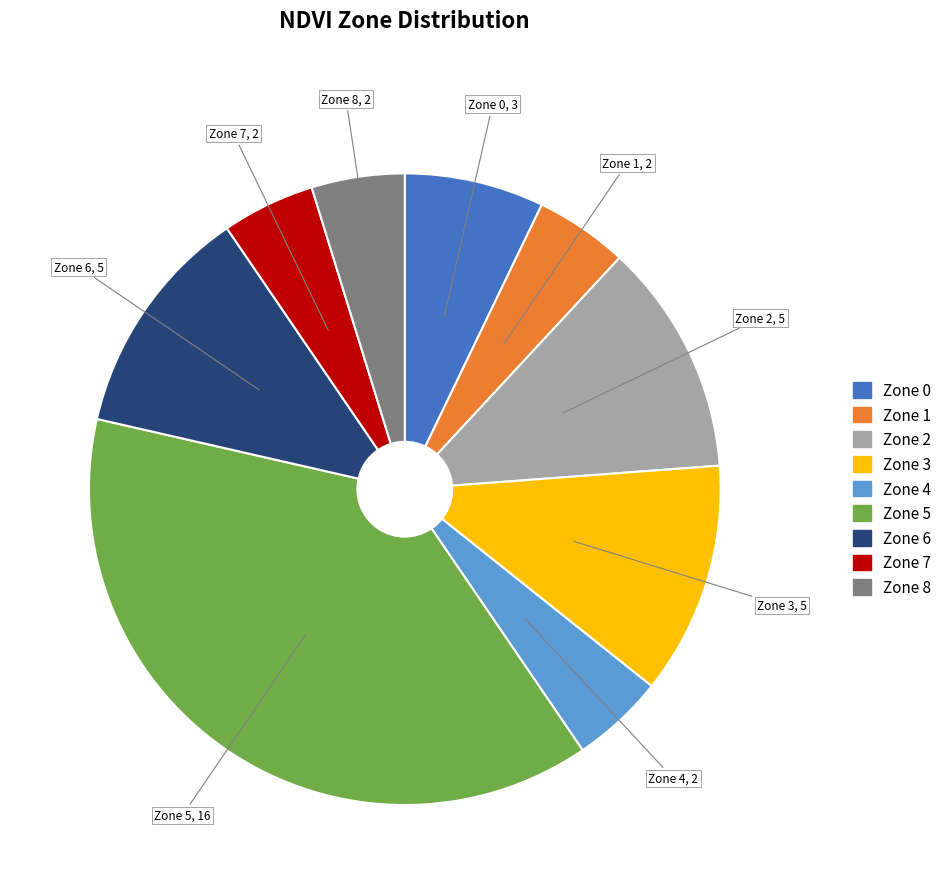

Does any single category account for the majority?

No